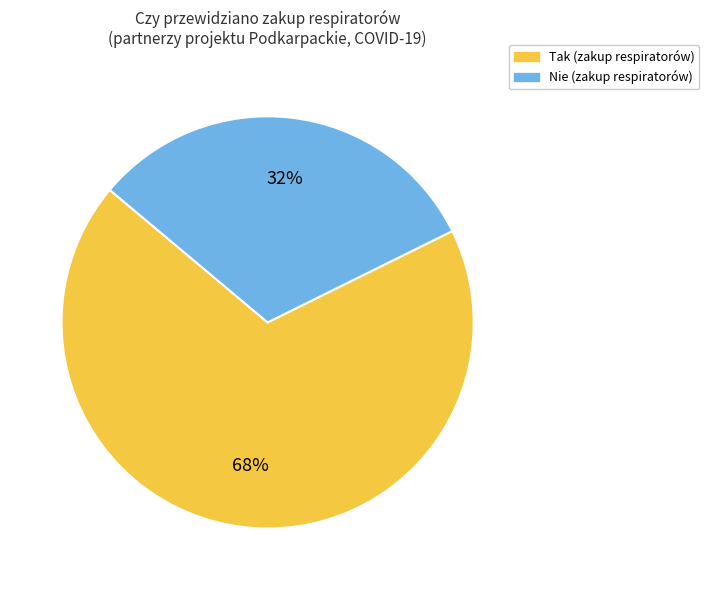

Between Nie and Tak, which is larger?

Tak